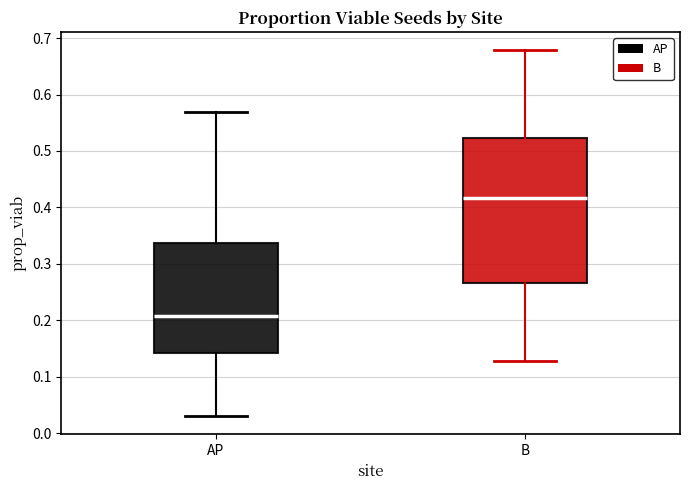

Reading left to right, read every box against the y-axis: the position of its median line, the range the box covers, and the ends of its whiskers. The values are not printed on the chart, so give them approximately, as read against the axis.

AP: median 0.21, box 0.14 to 0.34, whiskers 0.03 to 0.57
B: median 0.42, box 0.27 to 0.52, whiskers 0.13 to 0.68